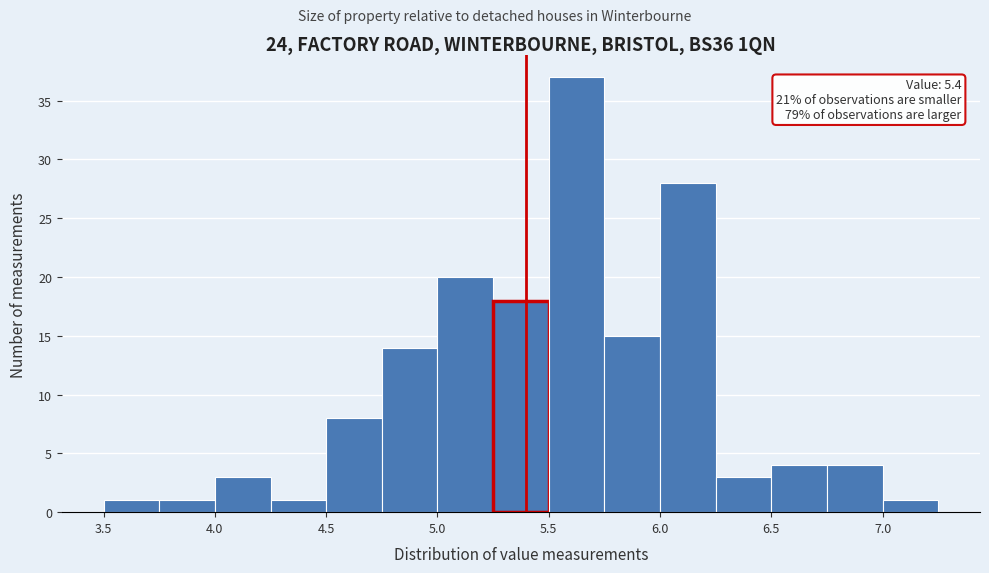

Over which range of the x-axis is the bar tallest?

5.50 to 5.75